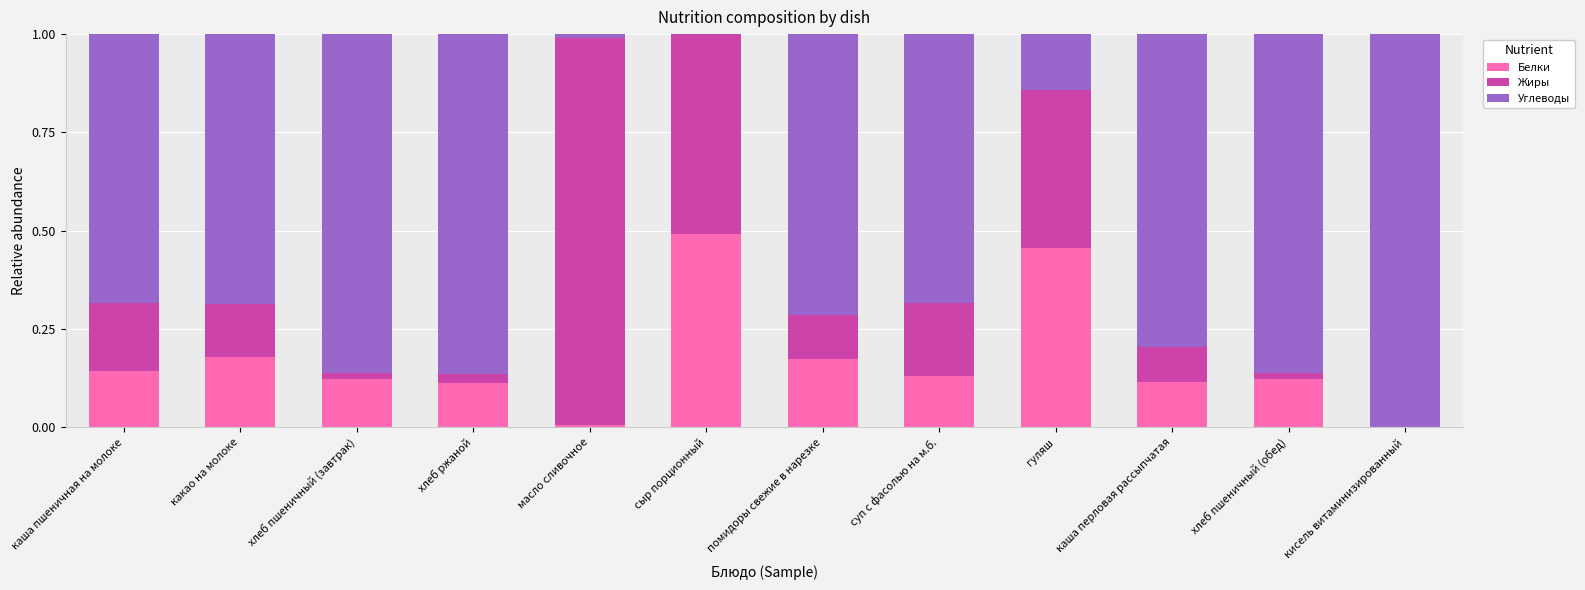

Are the bars horizontal?

No